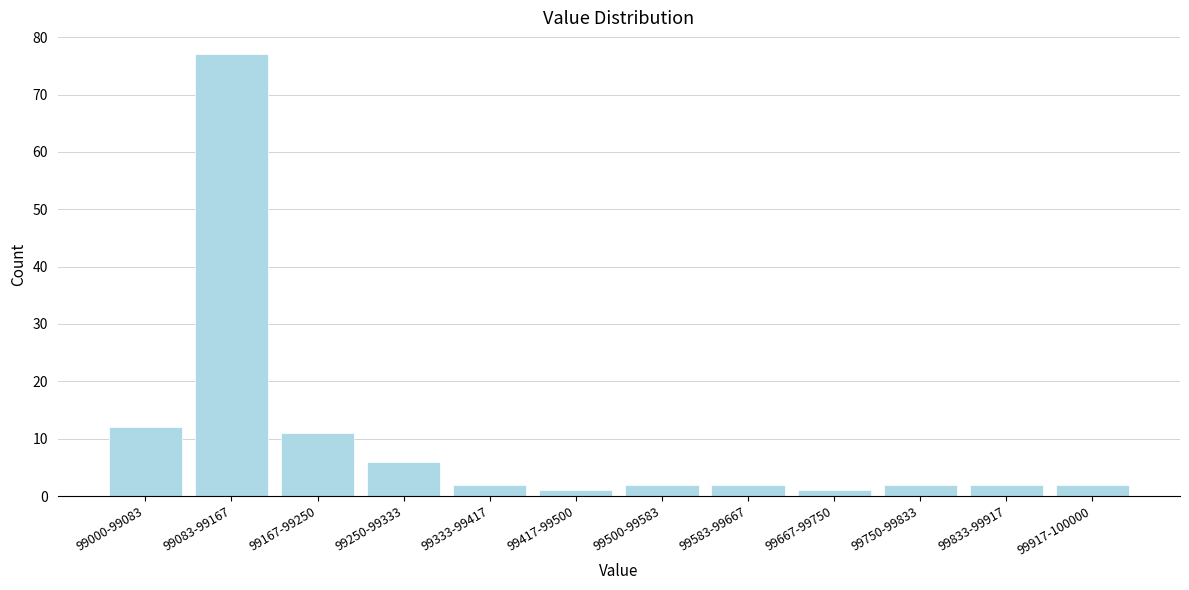

Reading left to right, transcribe all the data shown in this chart.

99000-99083=12	99083-99167=77	99167-99250=11	99250-99333=6	99333-99417=2	99417-99500=1	99500-99583=2	99583-99667=2	99667-99750=1	99750-99833=2	99833-99917=2	99917-100000=2